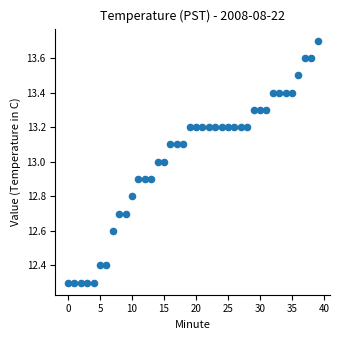

What is the range of Y values (max minus min)?

1.4